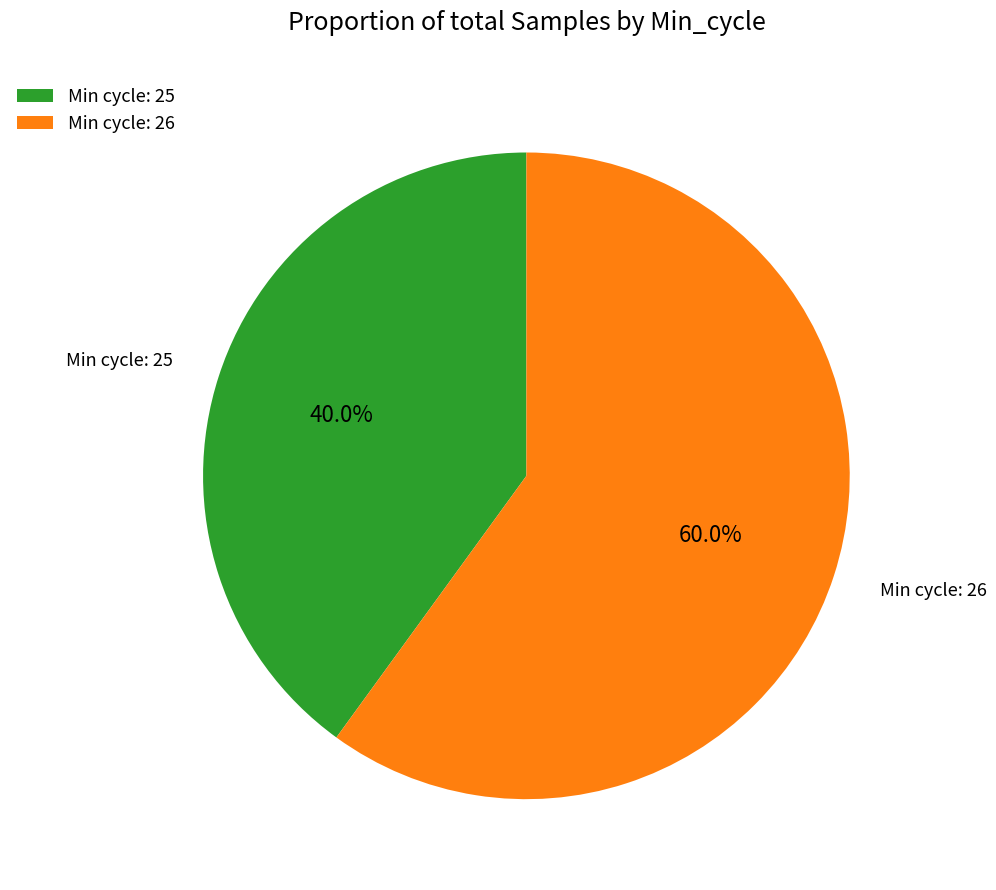

Is there any slice that represents more than half of the pie?

Yes